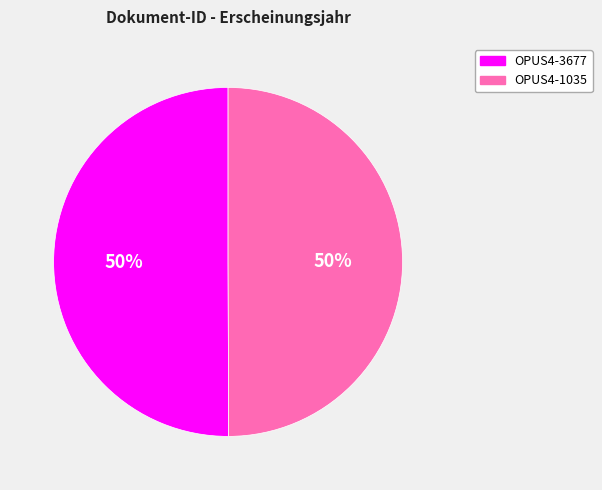

The OPUS4-3677 slice represents 50% of the pie. True or false?

True